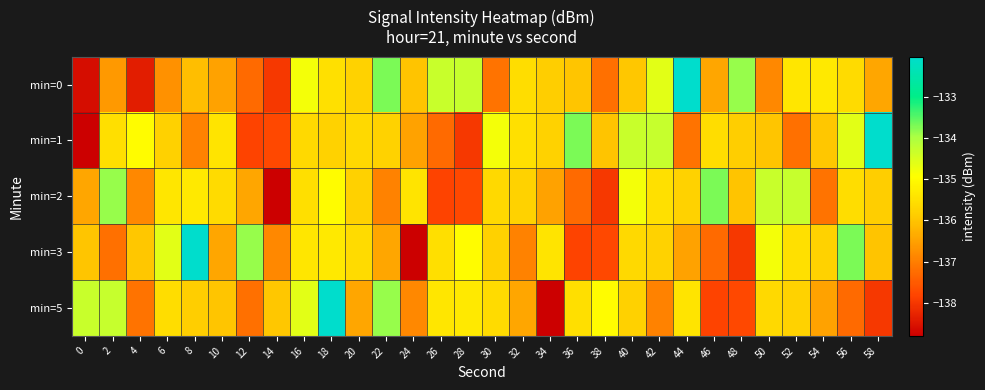

List the series in order of their peak value, lowest first.

min=2, min=0, min=1, min=3, min=5